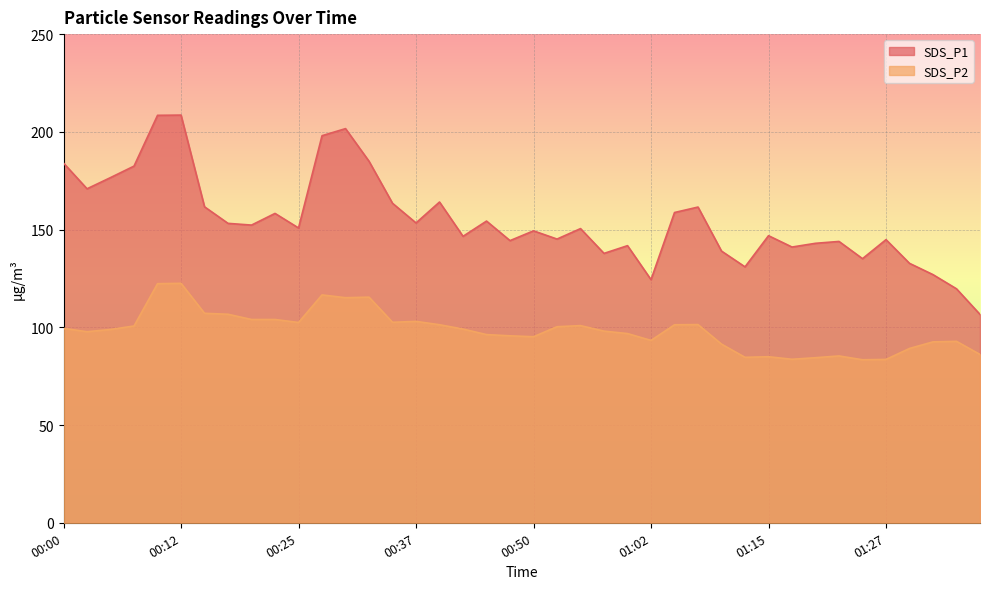

Where is the first local maximum for SDS_P2?

00:12